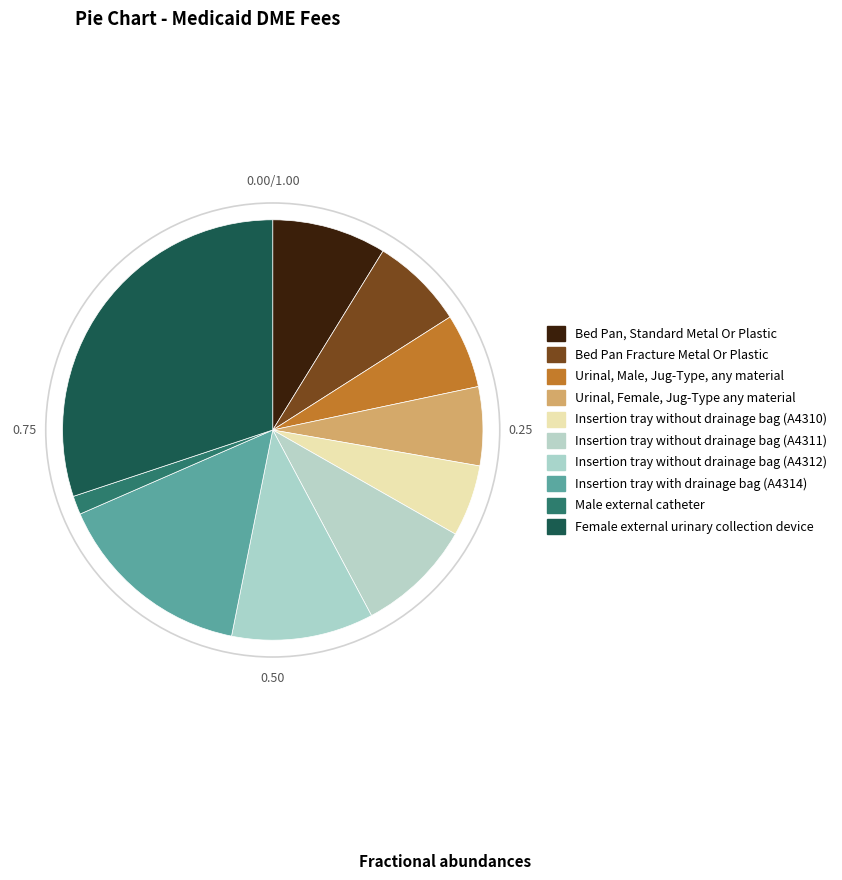

How many segments does this pie chart have?

10